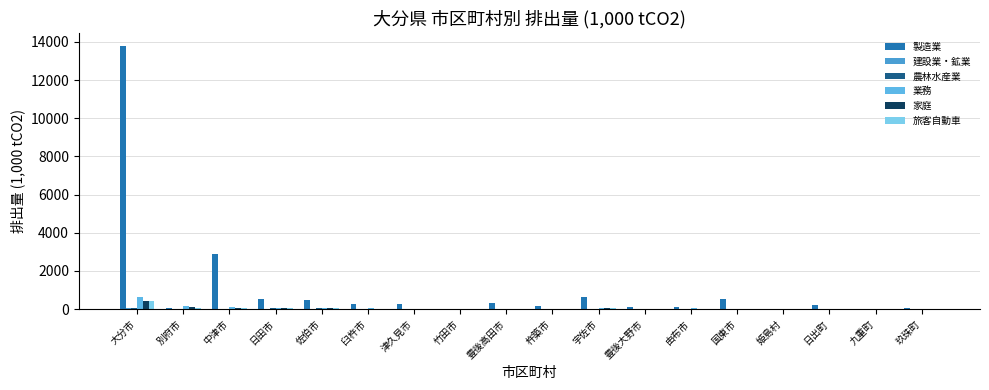

Is the value of 旅客自動車 at 由布市 greater than the value of 業務 at 中津市?

No